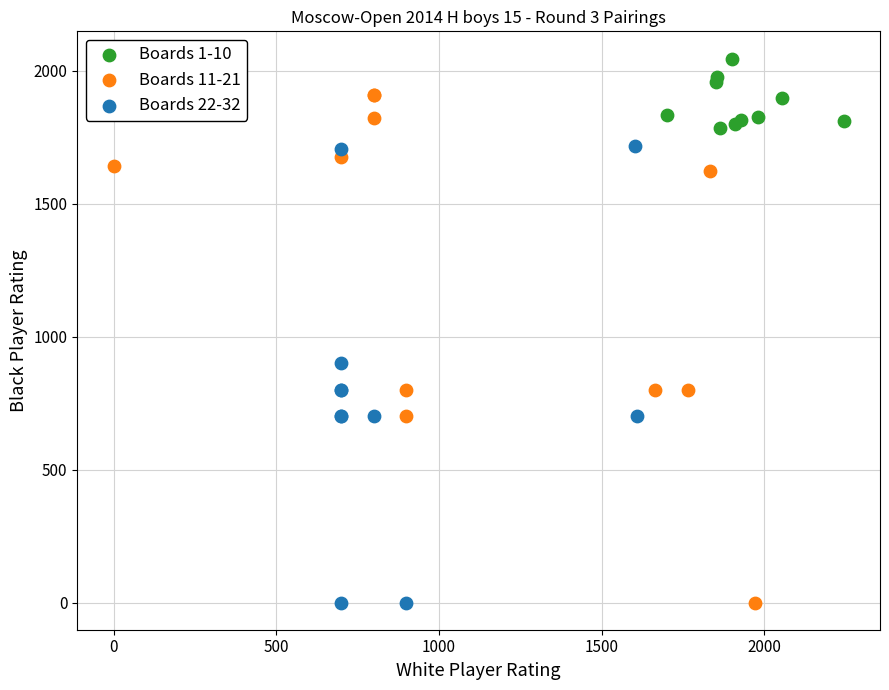

What are all the series names shown in the legend?

Boards 1-10, Boards 11-21, Boards 22-32